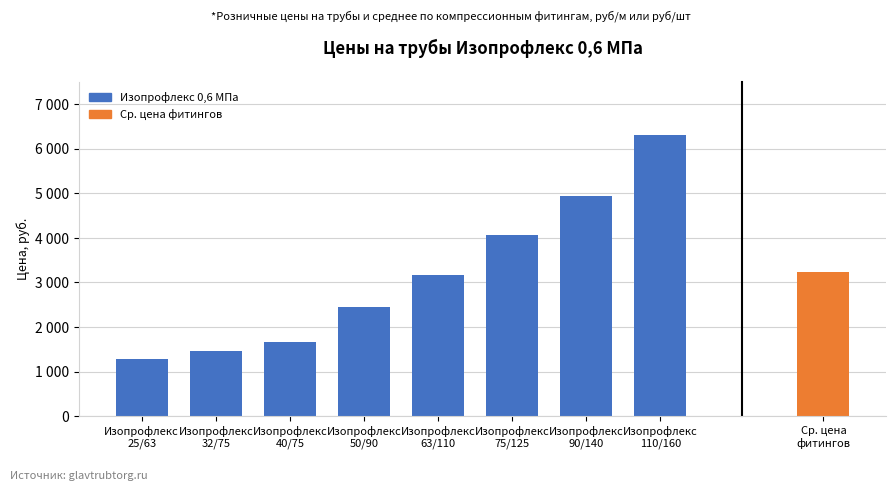

Reading left to right, extract all data points from this chart.

1282.8	1456.8	1675.2	2444.4	3160.8	4062.0	4945.2	6313.2